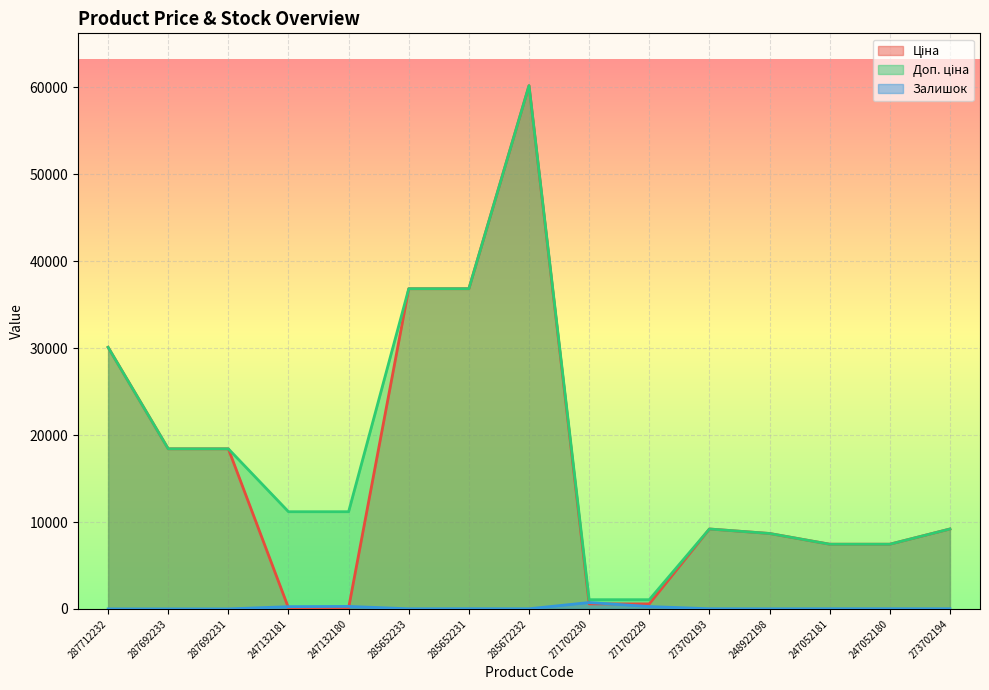

What is the difference between the Ціна values at 271702229 and 247052180?

6866.5